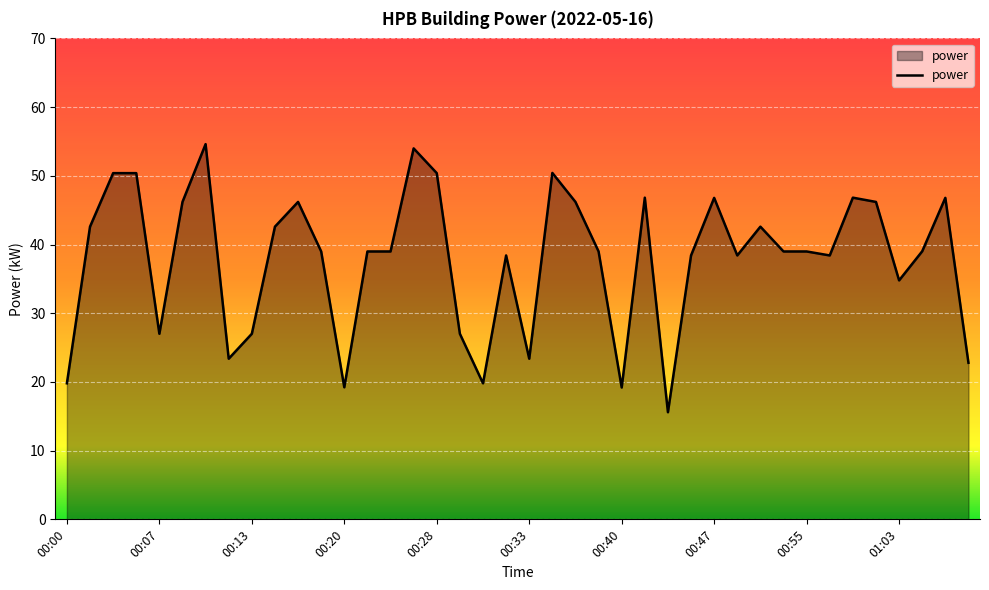

What is the difference between the maximum and minimum values?

39.0